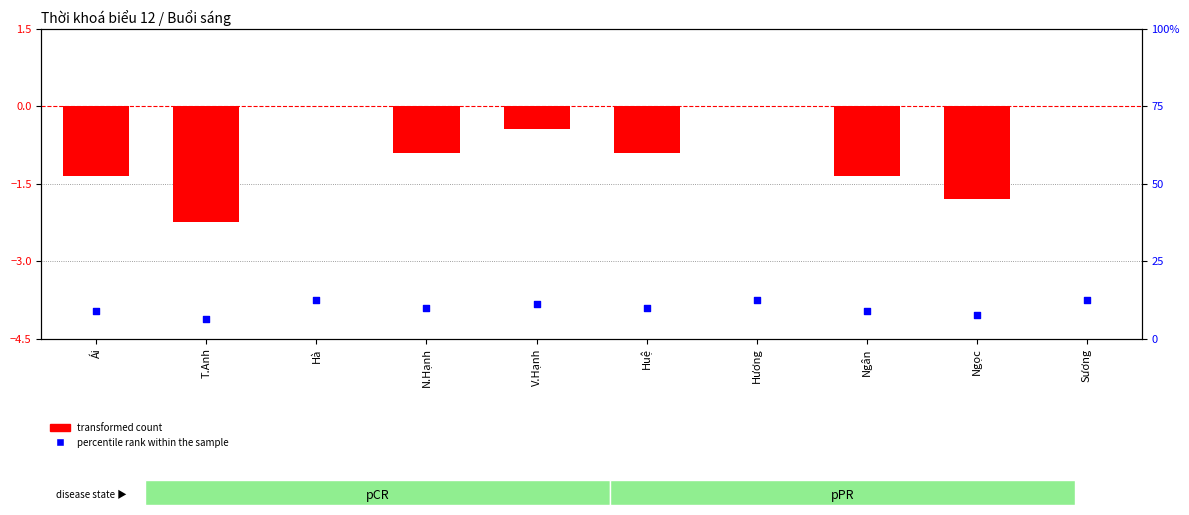

Is the value of percentile rank within the sample at Huệ greater than the value of transformed count at N.Hạnh?

Yes